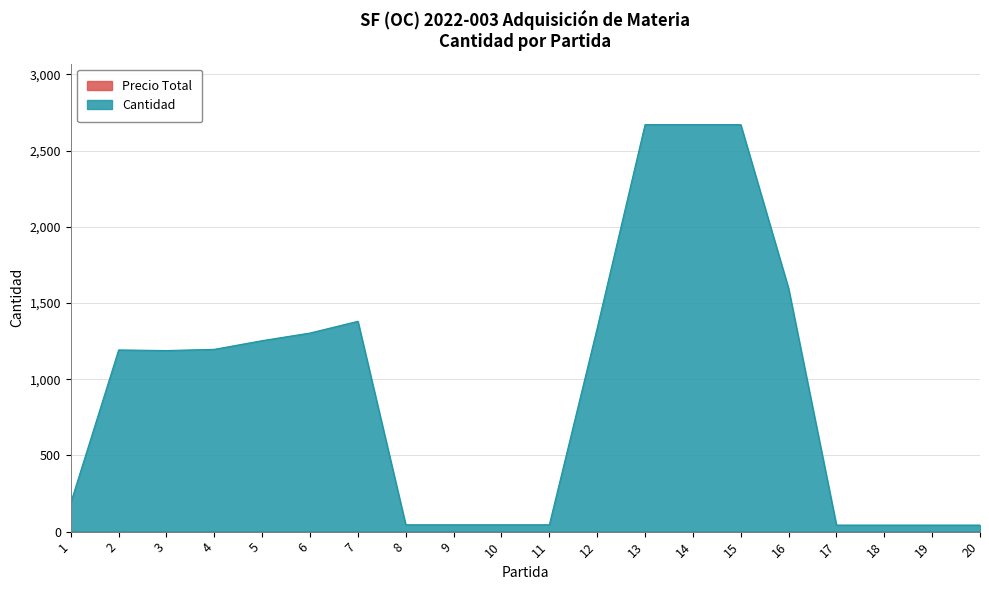

What is the difference between the maximum and minimum values?

2627